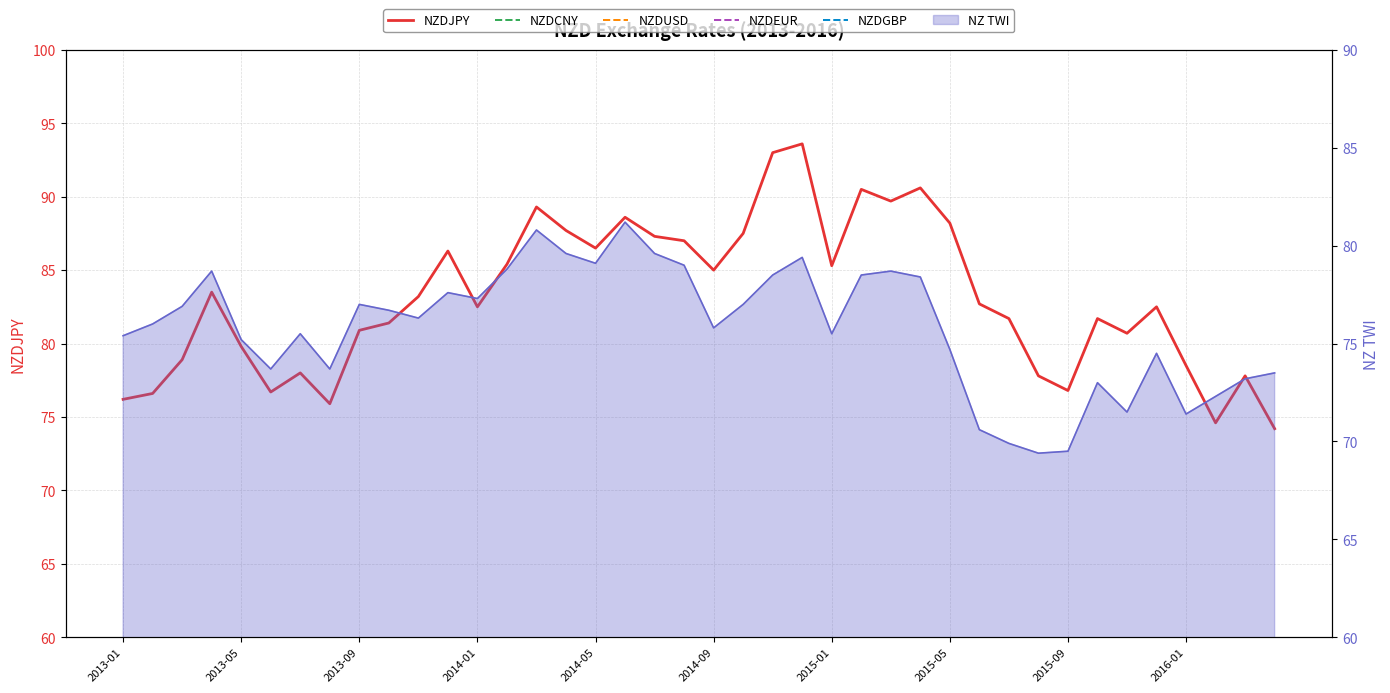

The value of NZDGBP at 2016-01 is 0.5. True or false?

True